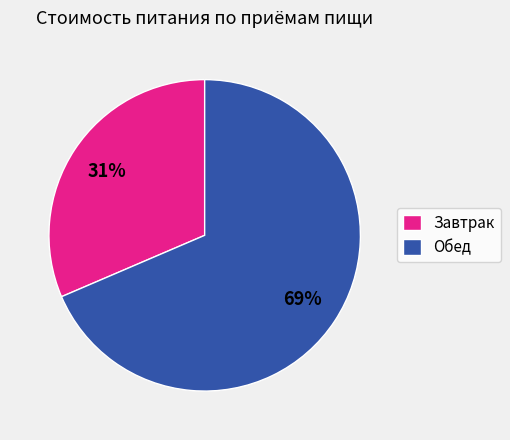

Do Завтрак and Обед together represent more than half of the pie?

Yes